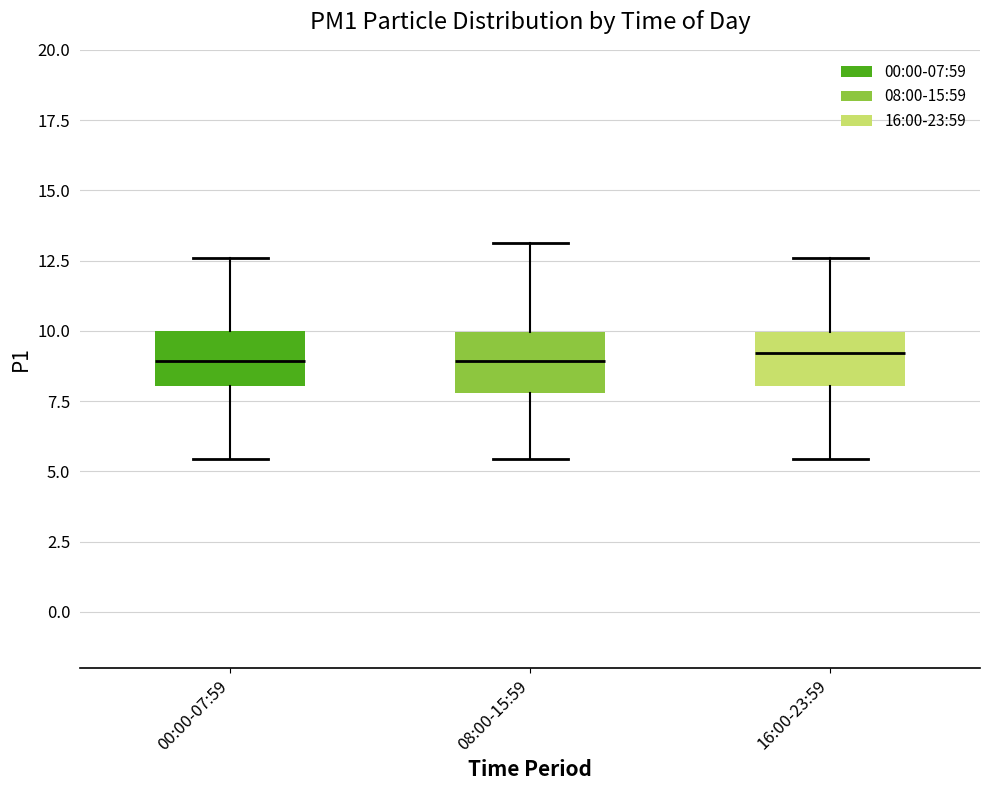

Reading left to right, read every box against the y-axis: the position of its median line, the range the box covers, and the ends of its whiskers. The values are not printed on the chart, so give them approximately, as read against the axis.

00:00-07:59: median 9.0, box 8.0 to 10.0, whiskers 5.5 to 12.5
08:00-15:59: median 9.0, box 8.0 to 10.0, whiskers 5.5 to 13.0
16:00-23:59: median 9.0, box 8.0 to 10.0, whiskers 5.5 to 12.5